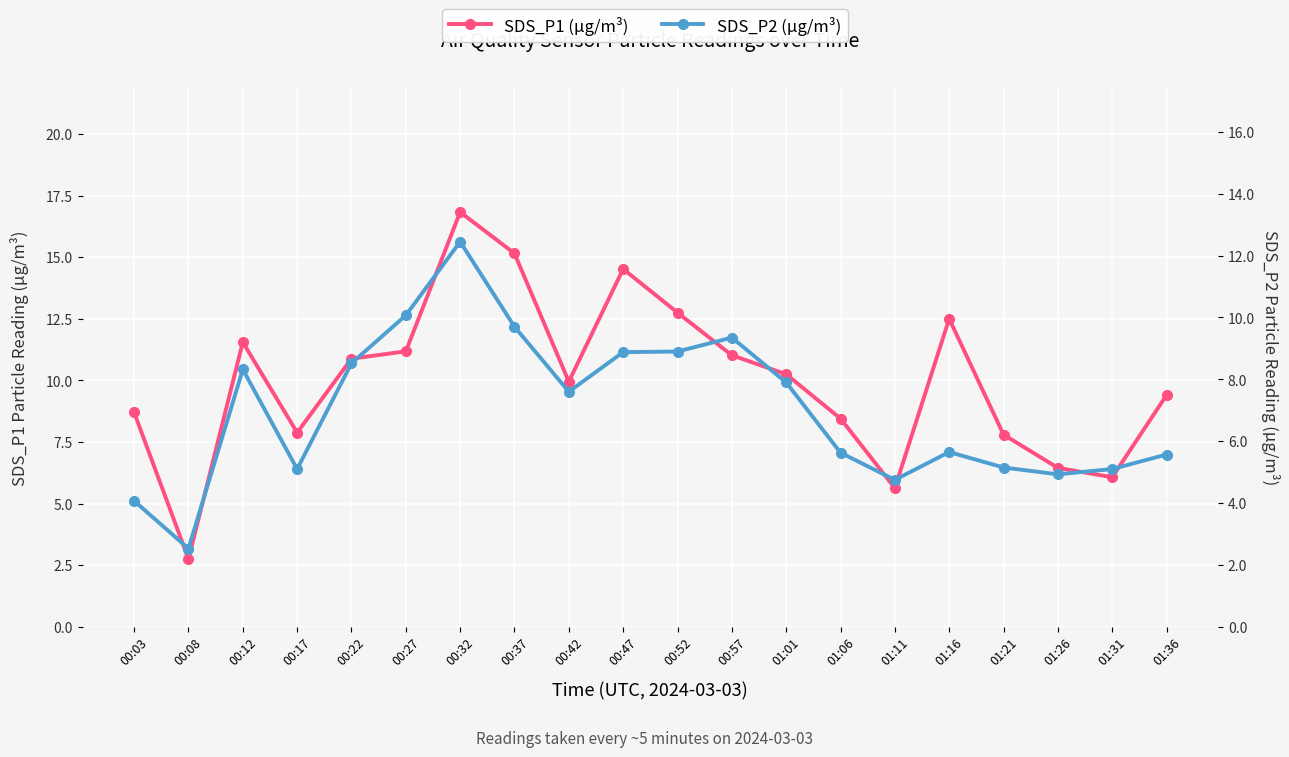

Is the value of SDS_P1 (µg/m³) at 01:06 greater than the value of SDS_P2 (µg/m³) at 00:22?

No